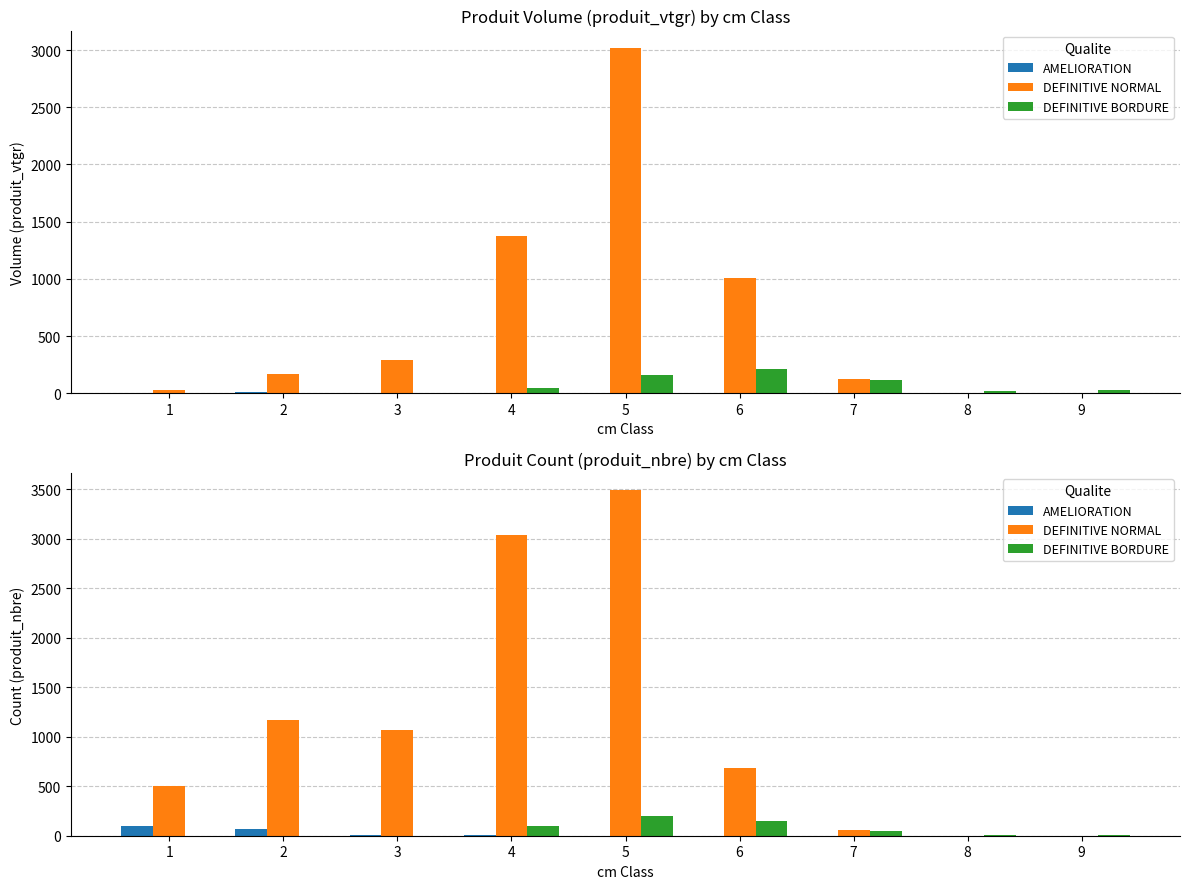

How many positive values does the DEFINITIVE NORMAL series have?

8